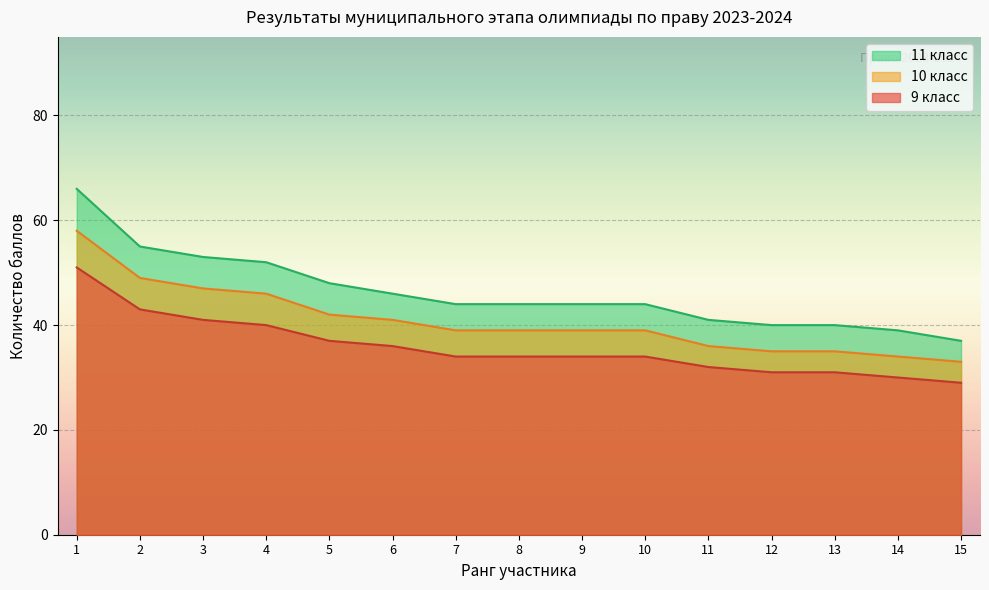

What is the sum of the 11 класс values at 3 and 9?

97